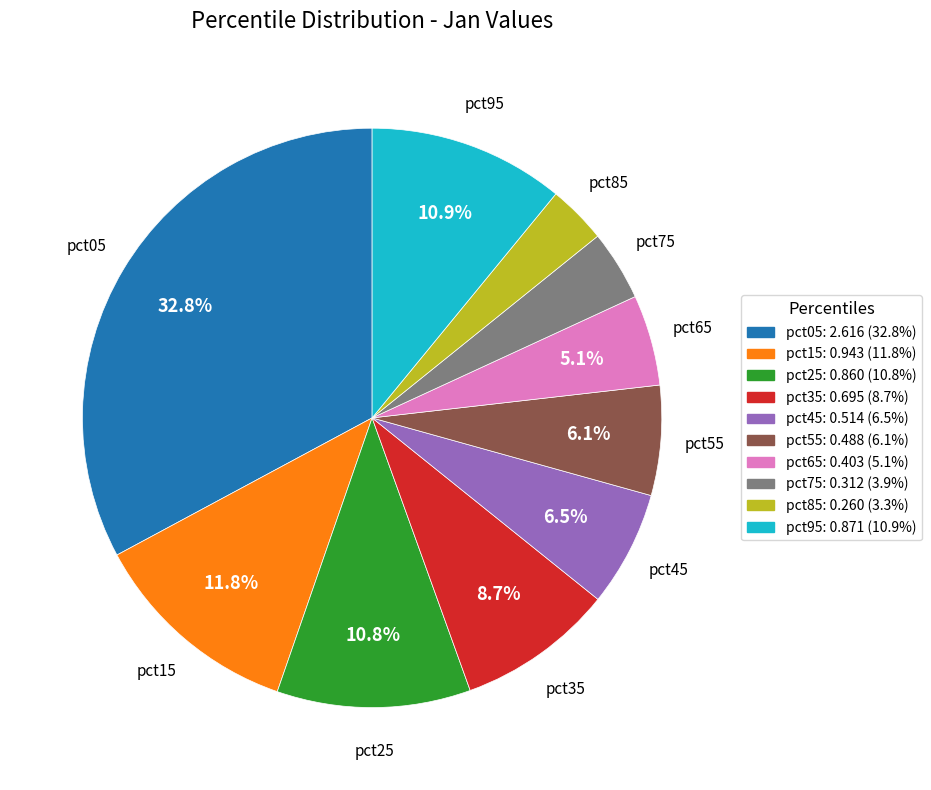

To the nearest percent, what is the combined percentage of pct75 and pct35?

13%